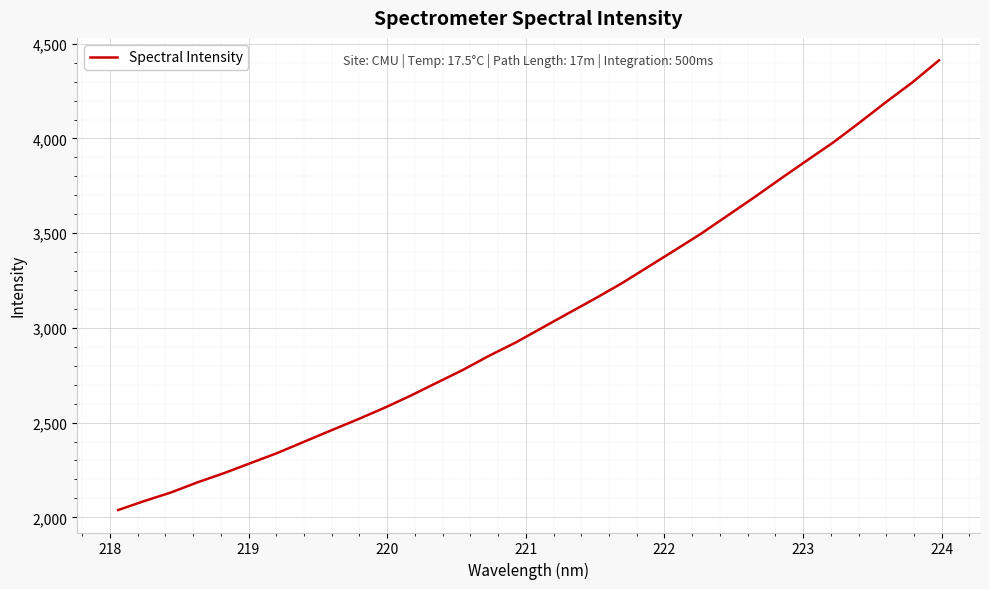

What is the difference between the maximum and minimum values?

2374.0